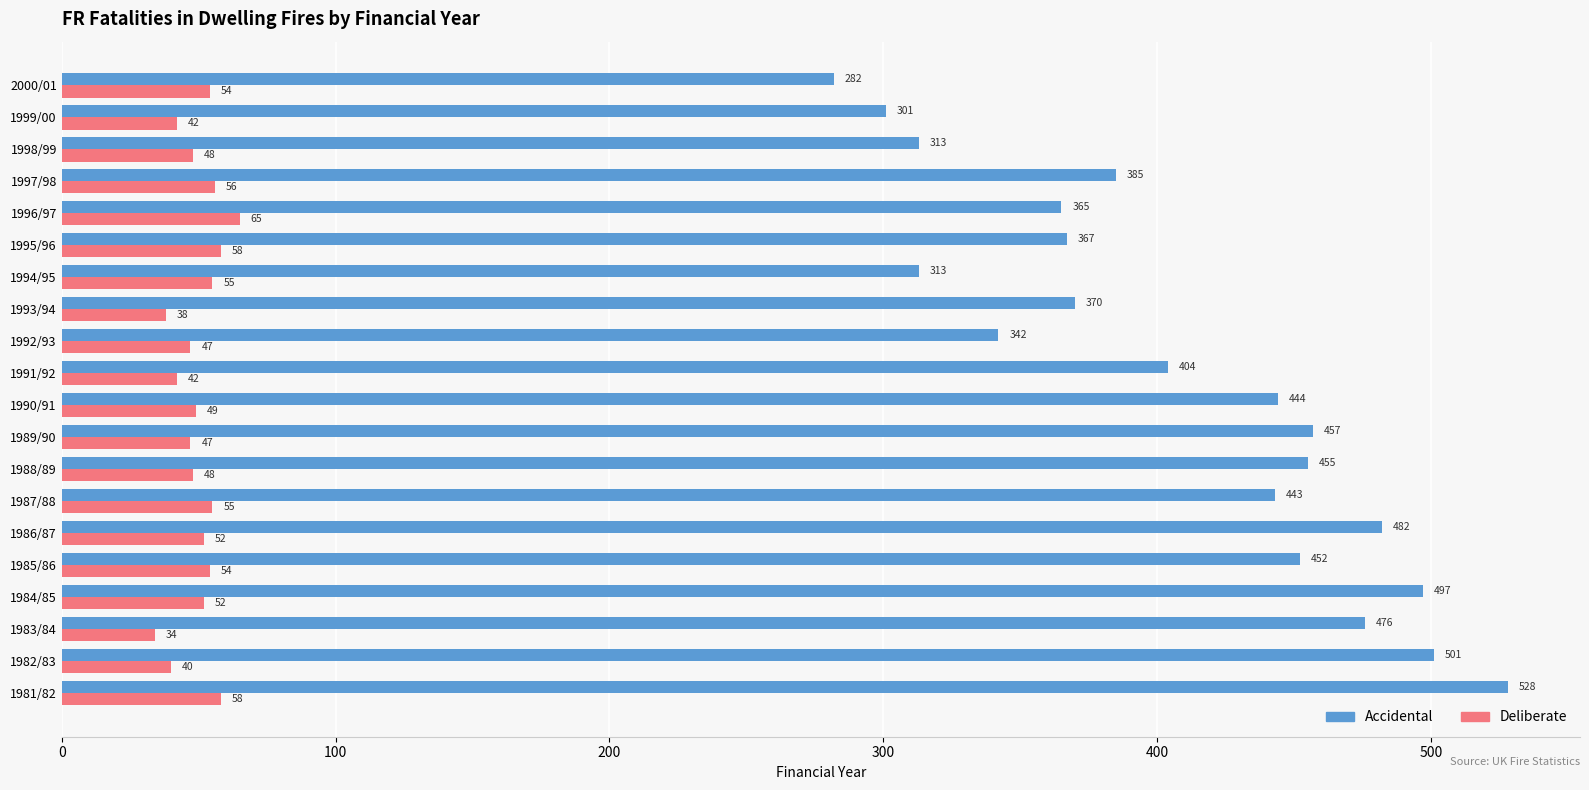

Rank the series by their average value, from highest to lowest.

Accidental, Deliberate